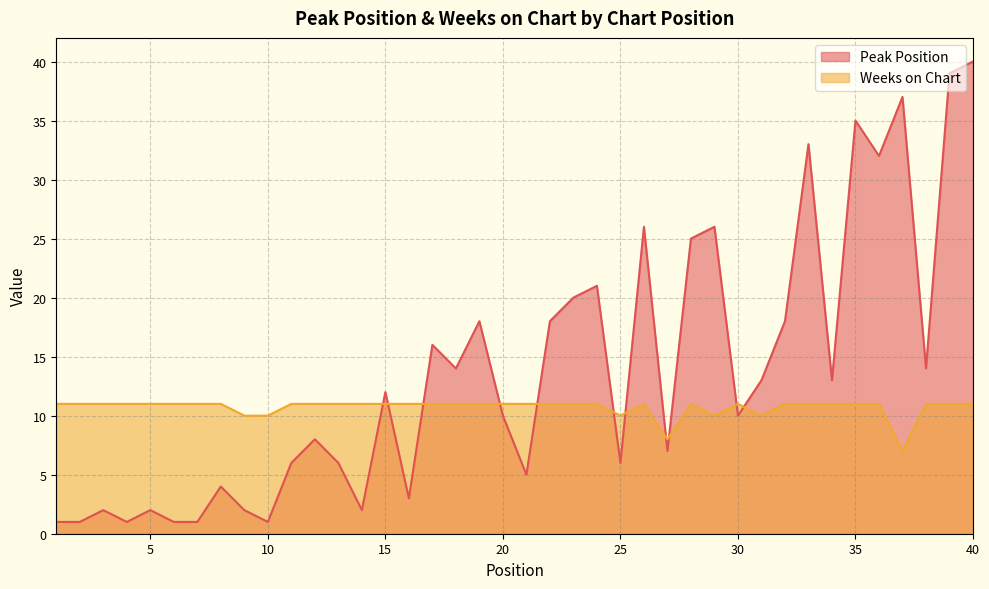

True or false: Peak Position has more than 1 points higher than both neighbors.

True